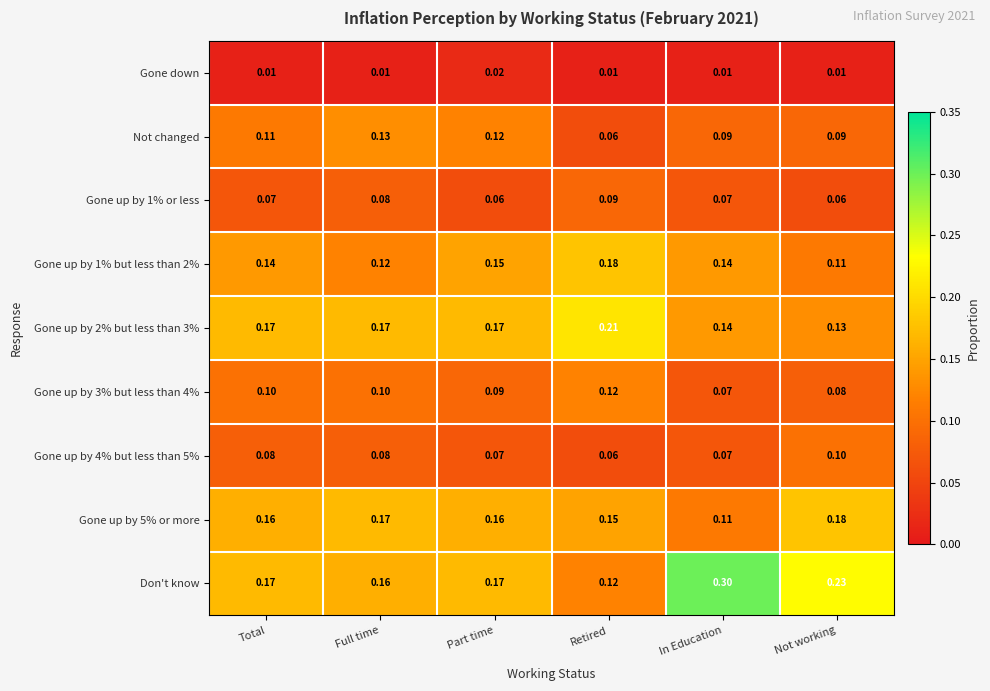

At which label is Gone up by 3% but less than 4% closest to 0?

In Education